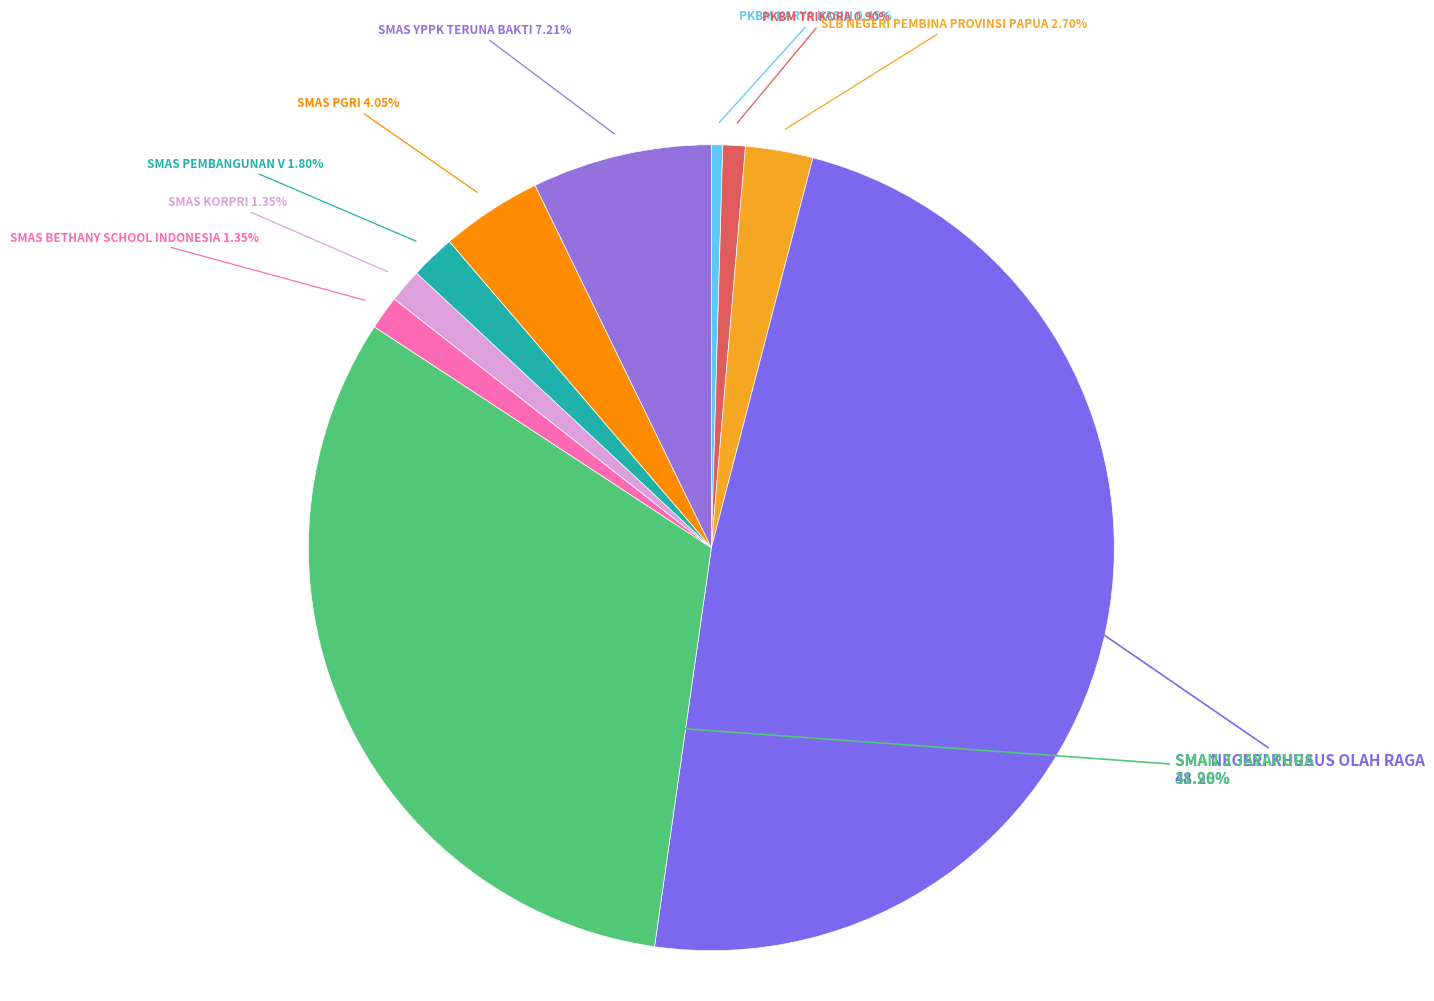

To the nearest percent, what is the combined percentage of SMAS KORPRI and PKBM TRIKORA?

2%